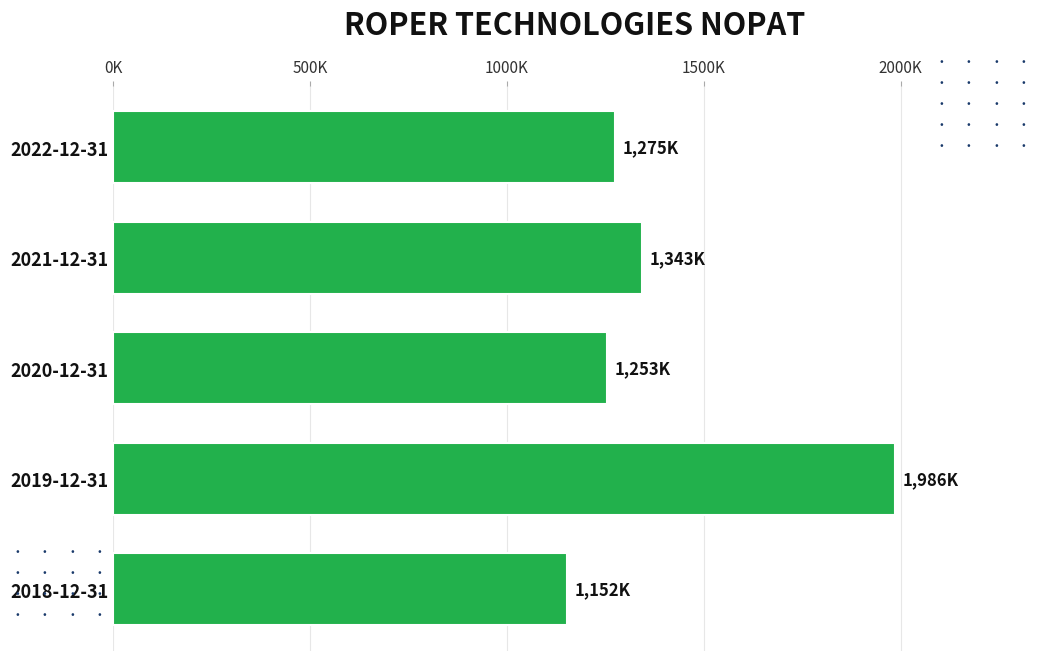

Are the bars horizontal?

Yes